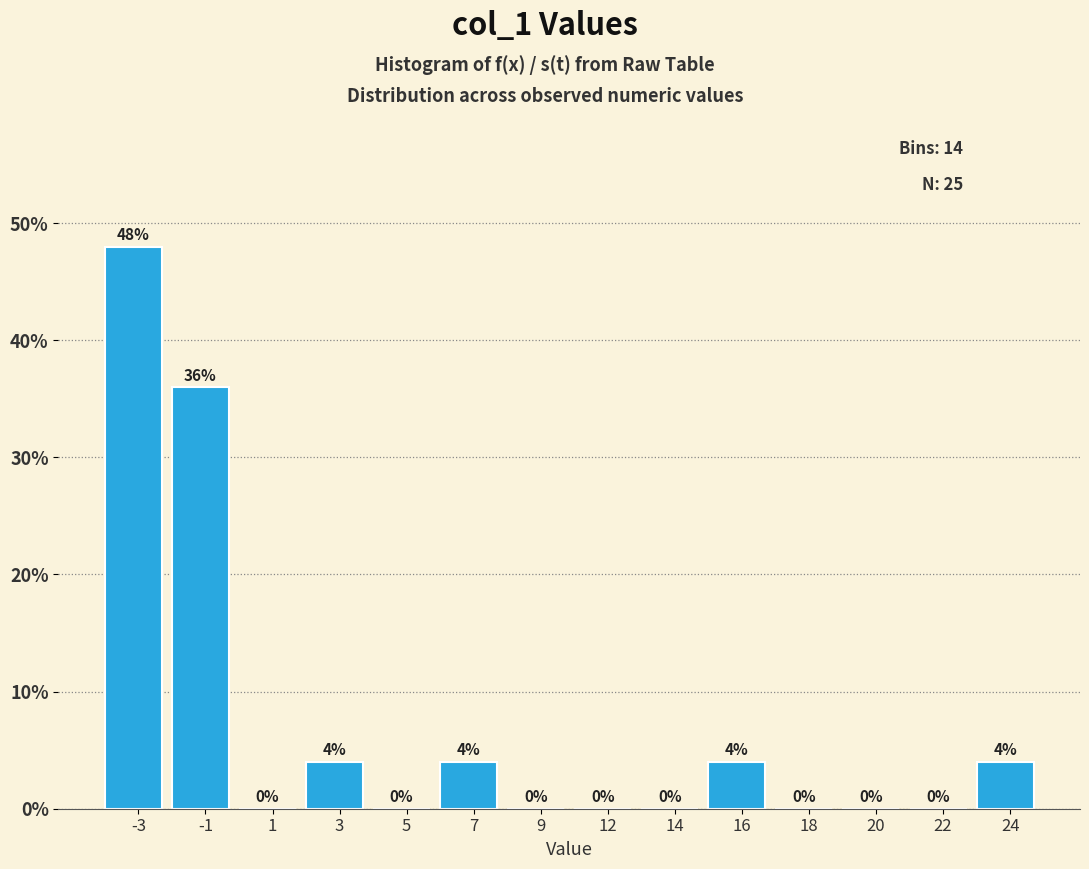

Reading left to right, extract all data points from this chart.

-3=48	-1=36	1=0	3=4	5=0	7=4	9=0	12=0	14=0	16=4	18=0	20=0	22=0	24=4